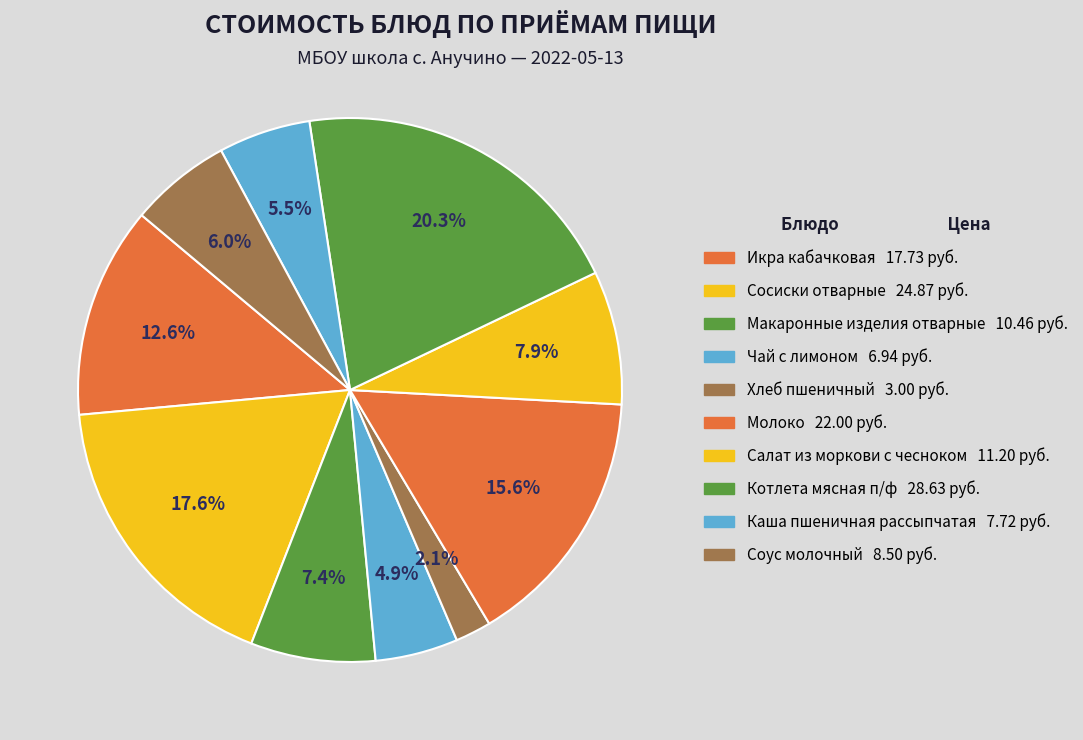

What is the smallest slice in the pie chart?

Хлеб пшеничный